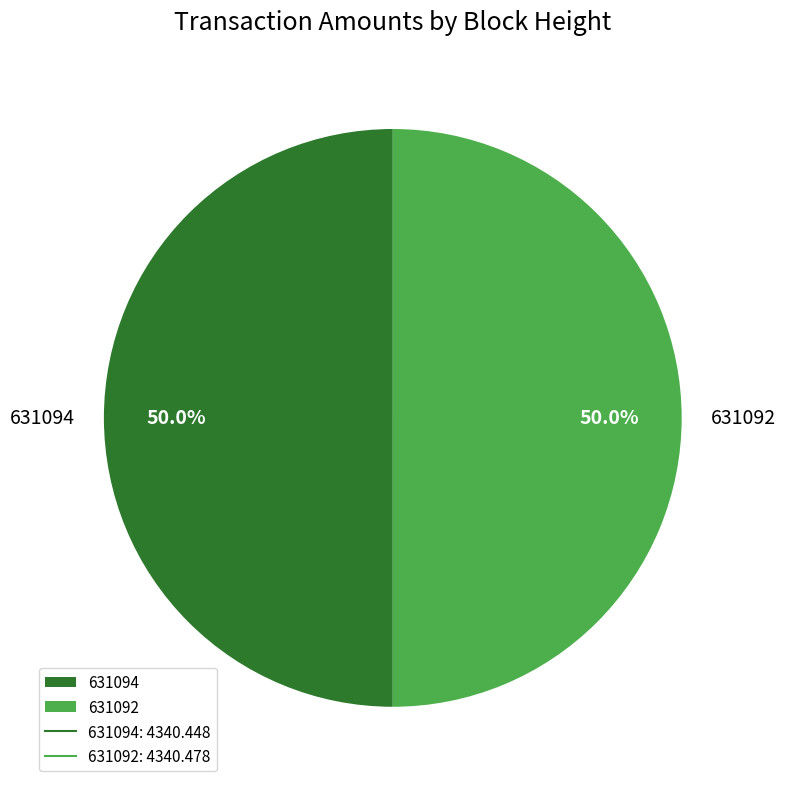

What percentage is the 631094 slice, to the nearest percent?

50%